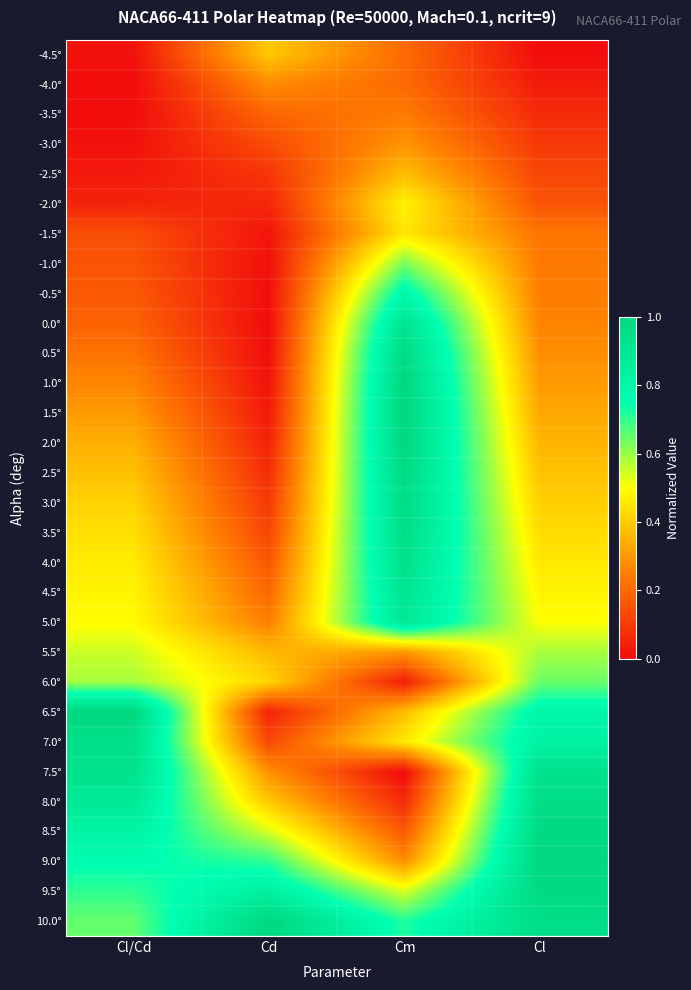

How many series are shown in this chart?

30